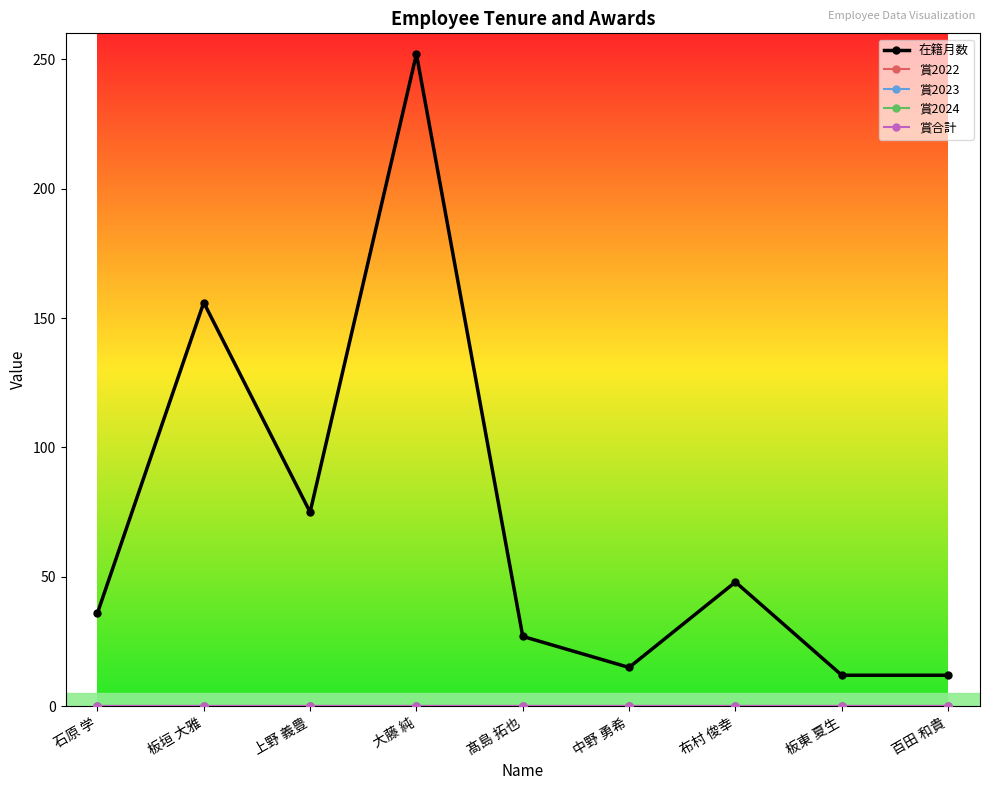

True or false: 賞2023 and 賞2024 intersect in this chart.

False